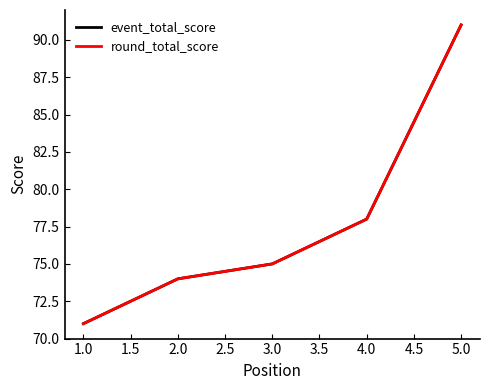

Is this an area chart (filled region under the line)?

No